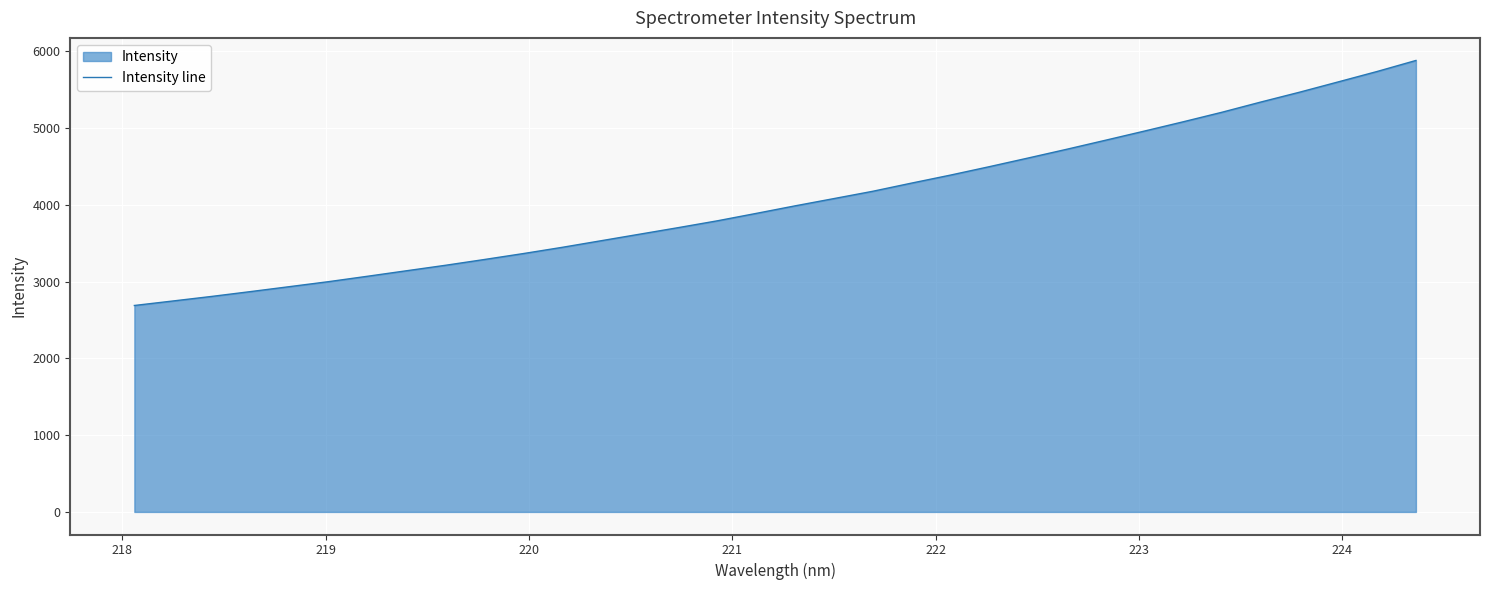

How many values are below 3987?

17